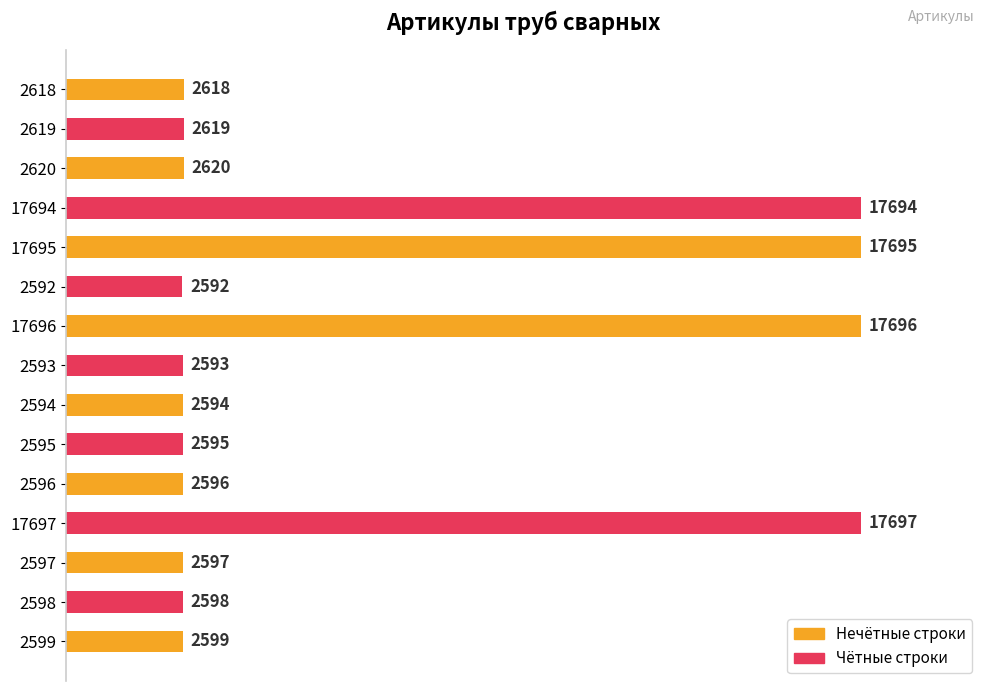

Are the bars horizontal?

Yes